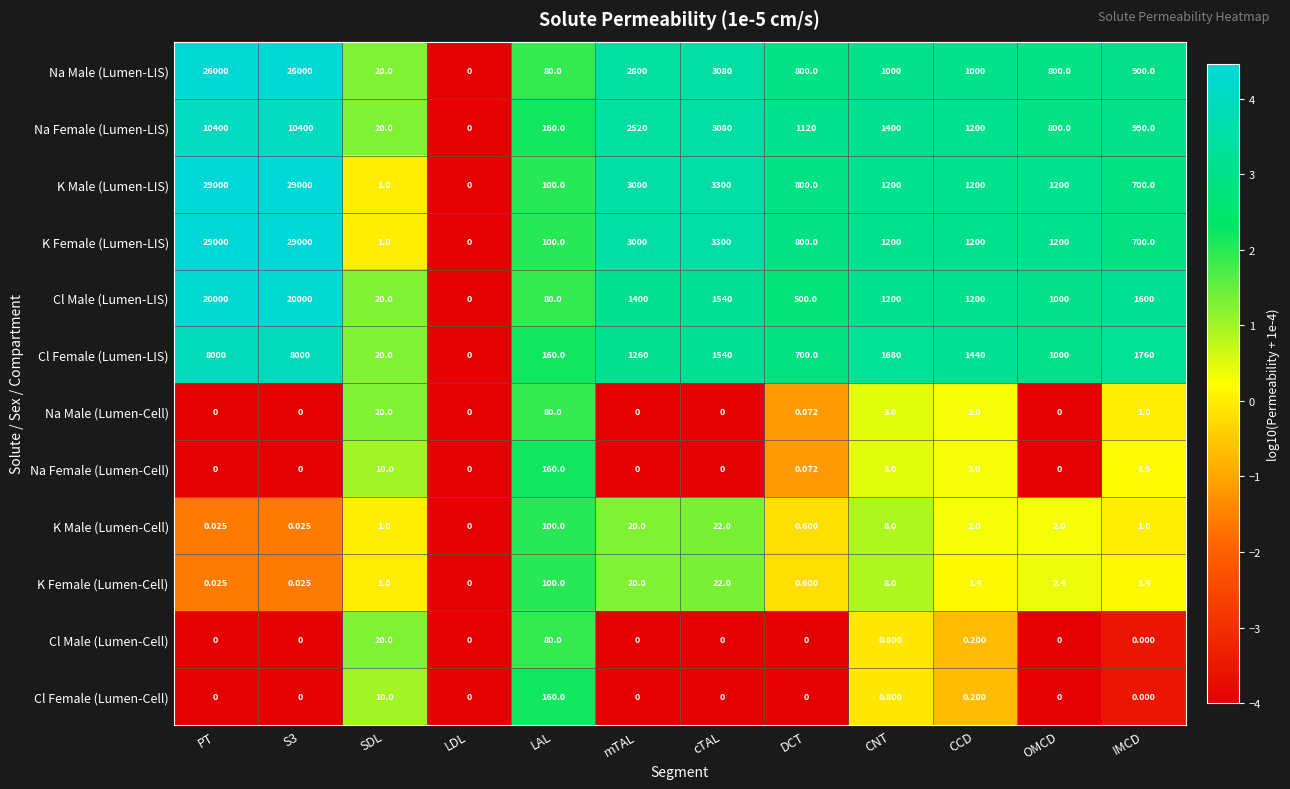

Between CNT and OMCD, which series saw the biggest shift?

Cl Female (Lumen-LIS)